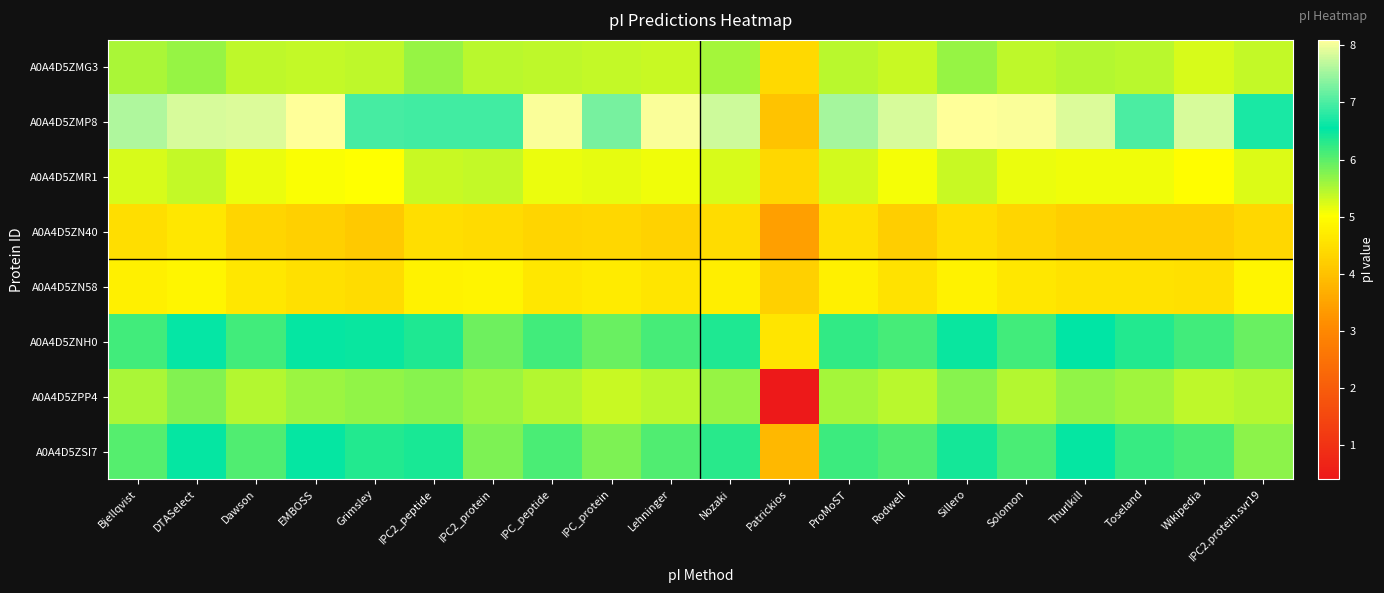

Reading left to right, transcribe all the data shown in this chart.

A0A4D5ZMG3: Bjellqvist=5.5	DTASelect=5.7	Dawson=5.4	EMBOSS=5.4	Grimsley=5.4	IPC2_peptide=5.6	IPC2_protein=5.4	IPC_peptide=5.4	IPC_protein=5.4	Lehninger=5.4	Nozaki=5.5	Patrickios=4.4	ProMoST=5.4	Rodwell=5.3	Sillero=5.6	Solomon=5.4	Thurlkill=5.5	Toseland=5.4	Wikipedia=5.3	IPC2.protein.svr19=5.4
A0A4D5ZMP8: Bjellqvist=7.6	DTASelect=7.8	Dawson=7.9	EMBOSS=8.1	Grimsley=7.0	IPC2_peptide=6.9	IPC2_protein=6.9	IPC_peptide=8.1	IPC_protein=7.3	Lehninger=8.1	Nozaki=7.8	Patrickios=4.0	ProMoST=7.5	Rodwell=7.8	Sillero=8.1	Solomon=8.1	Thurlkill=7.9	Toseland=7.0	Wikipedia=7.8	IPC2.protein.svr19=6.7
A0A4D5ZMR1: Bjellqvist=5.3	DTASelect=5.4	Dawson=5.1	EMBOSS=5.0	Grimsley=5.0	IPC2_peptide=5.3	IPC2_protein=5.4	IPC_peptide=5.1	IPC_protein=5.2	Lehninger=5.1	Nozaki=5.3	Patrickios=4.3	ProMoST=5.3	Rodwell=5.1	Sillero=5.3	Solomon=5.1	Thurlkill=5.1	Toseland=5.1	Wikipedia=5.0	IPC2.protein.svr19=5.2
A0A4D5ZN40: Bjellqvist=4.5	DTASelect=4.6	Dawson=4.3	EMBOSS=4.2	Grimsley=4.1	IPC2_peptide=4.5	IPC2_protein=4.4	IPC_peptide=4.3	IPC_protein=4.4	Lehninger=4.3	Nozaki=4.4	Patrickios=3.4	ProMoST=4.5	Rodwell=4.2	Sillero=4.5	Solomon=4.3	Thurlkill=4.2	Toseland=4.2	Wikipedia=4.2	IPC2.protein.svr19=4.4
A0A4D5ZN58: Bjellqvist=4.8	DTASelect=4.9	Dawson=4.6	EMBOSS=4.5	Grimsley=4.5	IPC2_peptide=4.8	IPC2_protein=4.8	IPC_peptide=4.6	IPC_protein=4.7	Lehninger=4.6	Nozaki=4.7	Patrickios=4.2	ProMoST=4.8	Rodwell=4.5	Sillero=4.8	Solomon=4.6	Thurlkill=4.5	Toseland=4.5	Wikipedia=4.5	IPC2.protein.svr19=4.9
A0A4D5ZNH0: Bjellqvist=6.1	DTASelect=6.6	Dawson=6.1	EMBOSS=6.5	Grimsley=6.5	IPC2_peptide=6.4	IPC2_protein=5.9	IPC_peptide=6.2	IPC_protein=5.9	Lehninger=6.1	Nozaki=6.4	Patrickios=4.6	ProMoST=6.2	Rodwell=6.1	Sillero=6.5	Solomon=6.1	Thurlkill=6.6	Toseland=6.3	Wikipedia=6.1	IPC2.protein.svr19=5.9
A0A4D5ZPP4: Bjellqvist=5.5	DTASelect=5.8	Dawson=5.5	EMBOSS=5.6	Grimsley=5.7	IPC2_peptide=5.7	IPC2_protein=5.6	IPC_peptide=5.5	IPC_protein=5.4	Lehninger=5.4	Nozaki=5.7	Patrickios=0.4	ProMoST=5.6	Rodwell=5.4	Sillero=5.7	Solomon=5.5	Thurlkill=5.7	Toseland=5.6	Wikipedia=5.4	IPC2.protein.svr19=5.5
A0A4D5ZSI7: Bjellqvist=6.0	DTASelect=6.5	Dawson=6.1	EMBOSS=6.5	Grimsley=6.4	IPC2_peptide=6.4	IPC2_protein=5.8	IPC_peptide=6.1	IPC_protein=5.8	Lehninger=6.1	Nozaki=6.3	Patrickios=3.8	ProMoST=6.2	Rodwell=6.1	Sillero=6.4	Solomon=6.1	Thurlkill=6.5	Toseland=6.2	Wikipedia=6.1	IPC2.protein.svr19=5.7